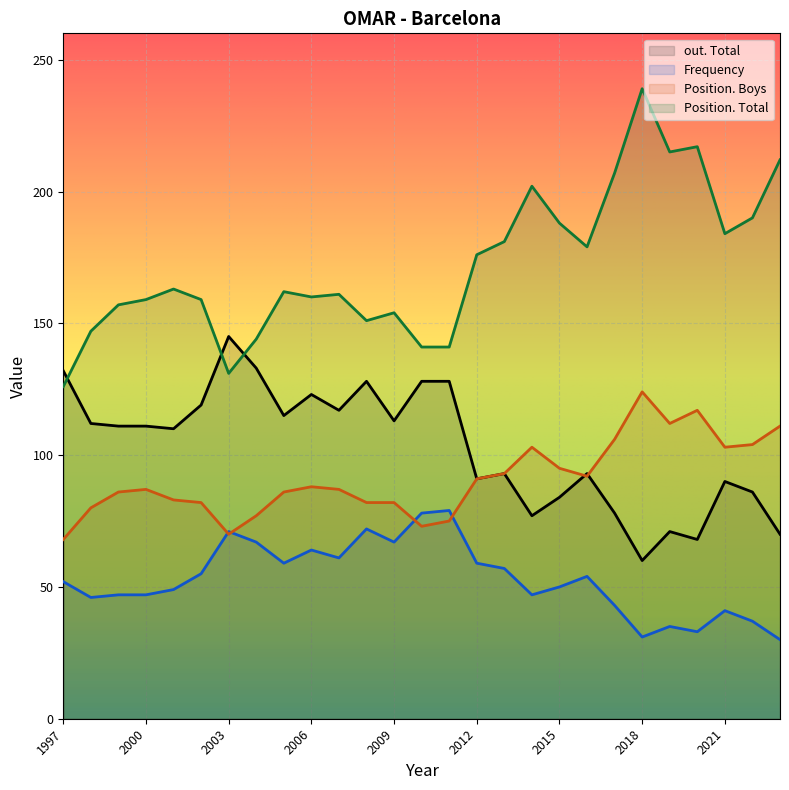

List the series in order of their peak value, highest first.

Position. Total, out. Total, Position. Boys, Frequency